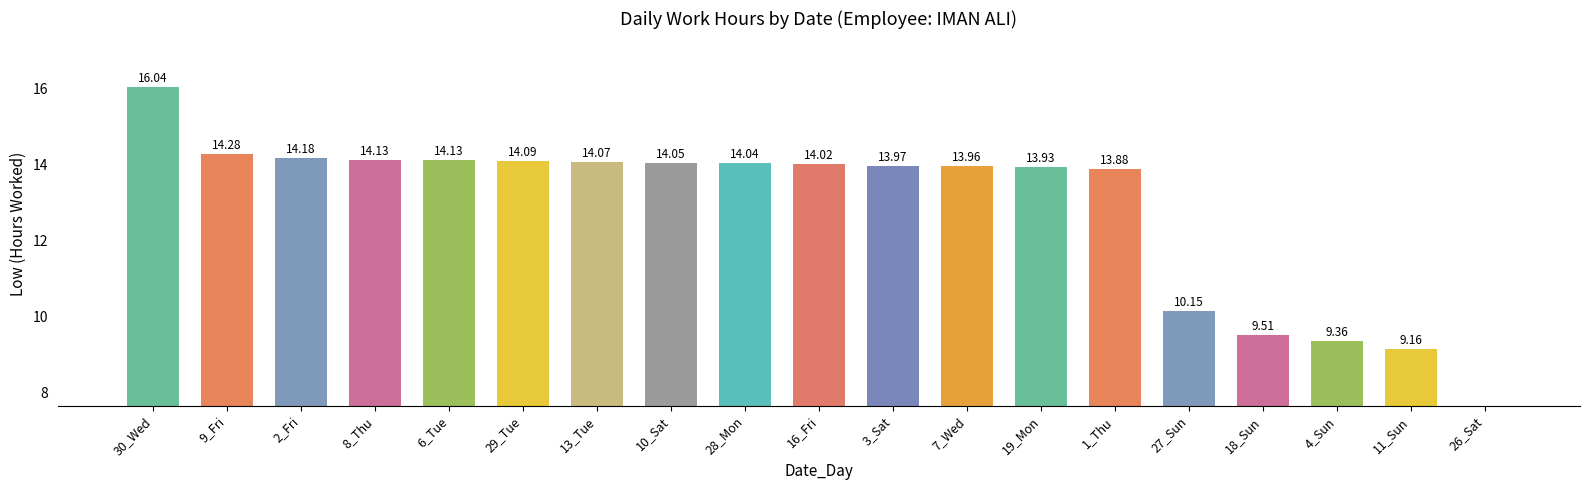

Reading right to left, transcribe all the data shown in this chart.

26_Sat=0.0	11_Sun=9.2	4_Sun=9.4	18_Sun=9.5	27_Sun=10.2	1_Thu=13.9	19_Mon=13.9	7_Wed=14.0	3_Sat=14.0	16_Fri=14.0	28_Mon=14.0	10_Sat=14.1	13_Tue=14.1	29_Tue=14.1	6_Tue=14.1	8_Thu=14.1	2_Fri=14.2	9_Fri=14.3	30_Wed=16.0